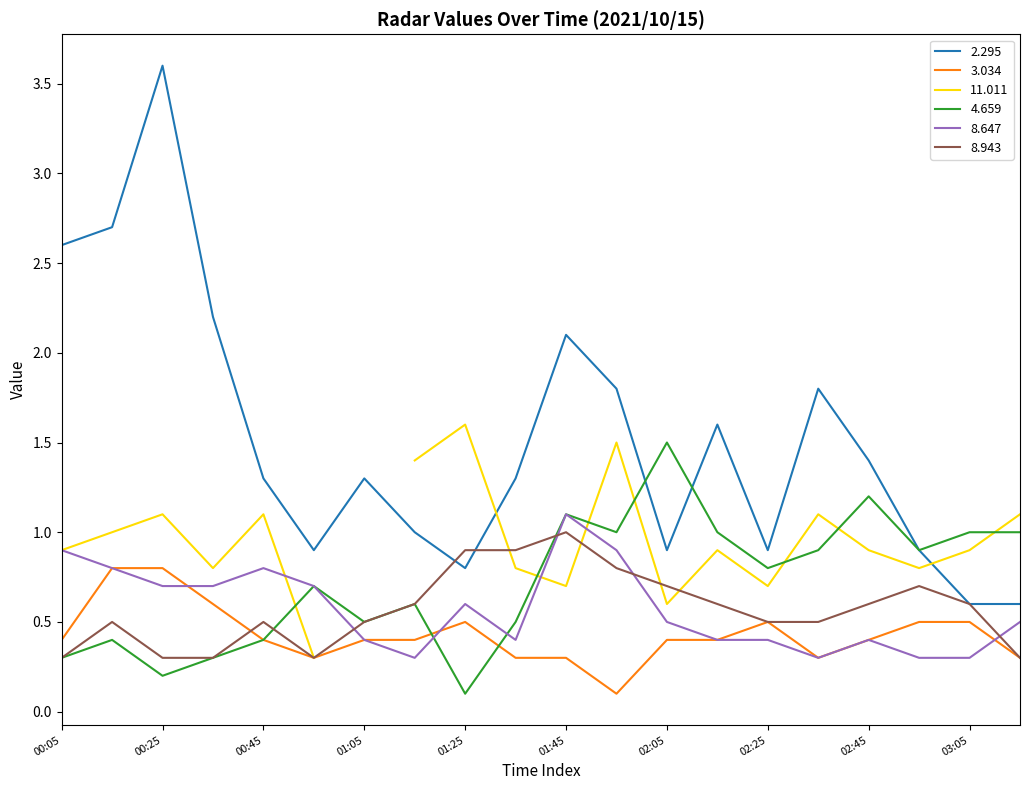

True or false: 2.295 and 3.034 intersect in this chart.

False